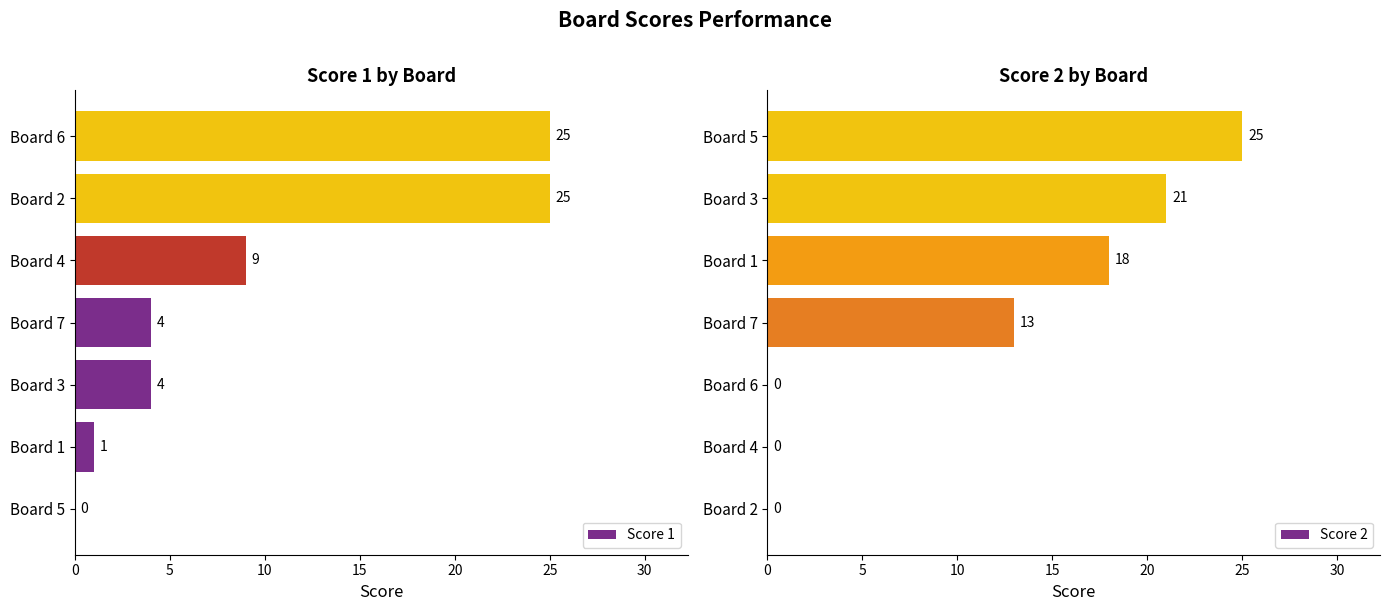

What is the highest value of the Score 1 series?

25